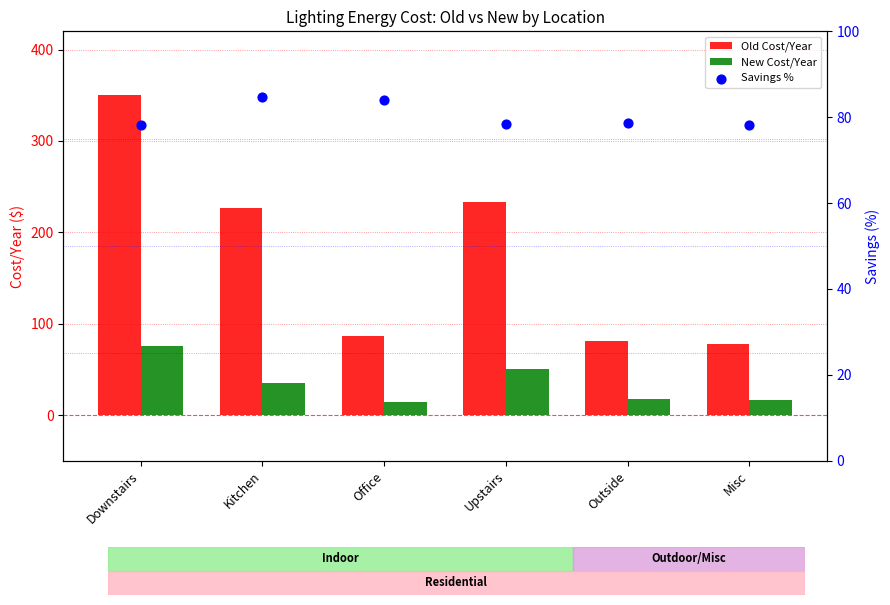

At how many categories does at least one series exceed 51?

6